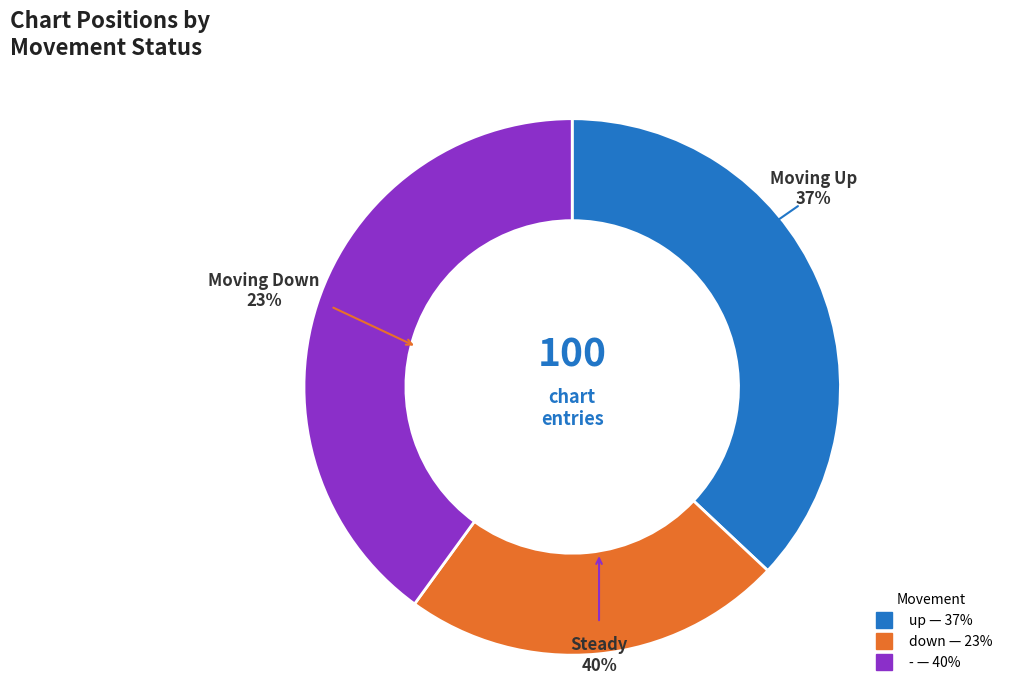

True or false: down accounts for 23% of the total.

True